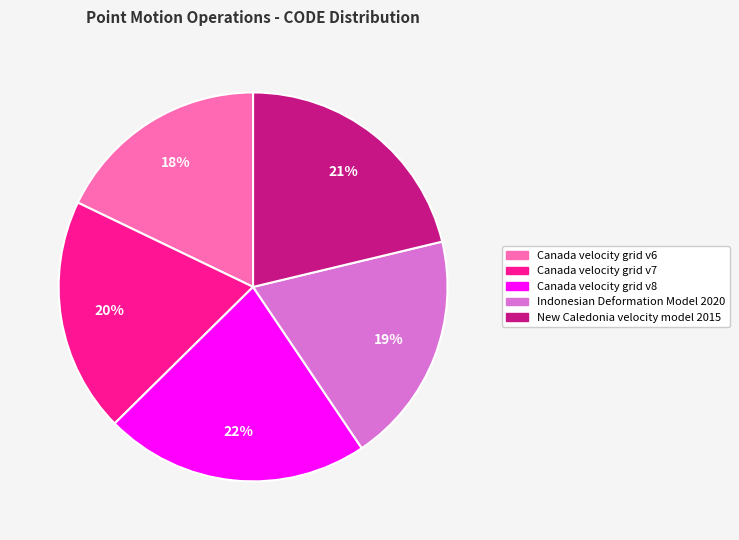

Does any single category account for the majority?

No